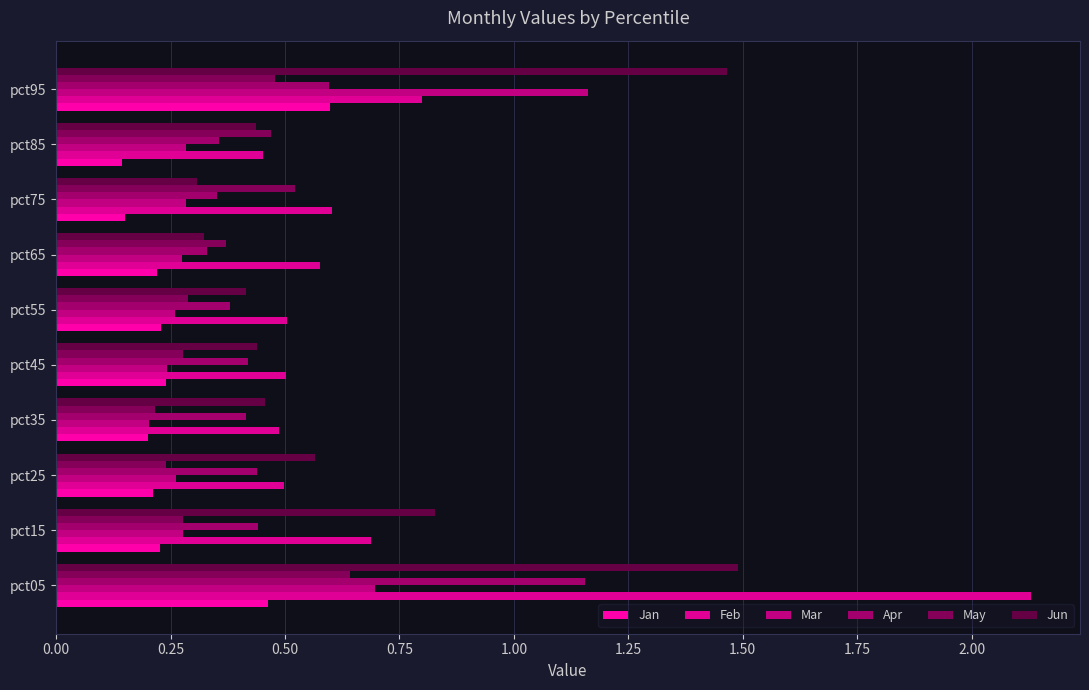

At how many categories does at least one series exceed 0?

10